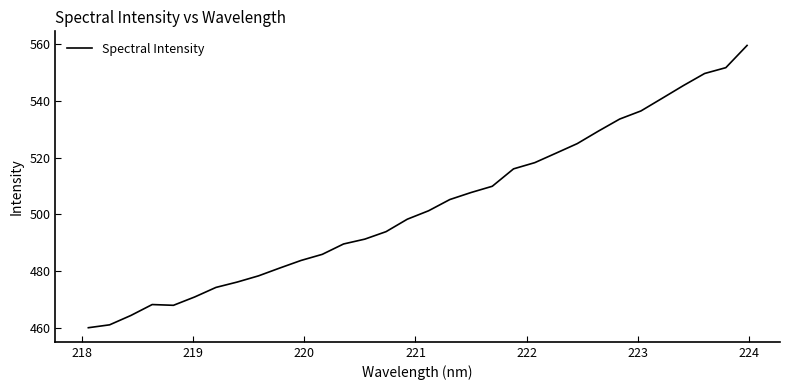

What is the minimum value shown in the chart?

460.1